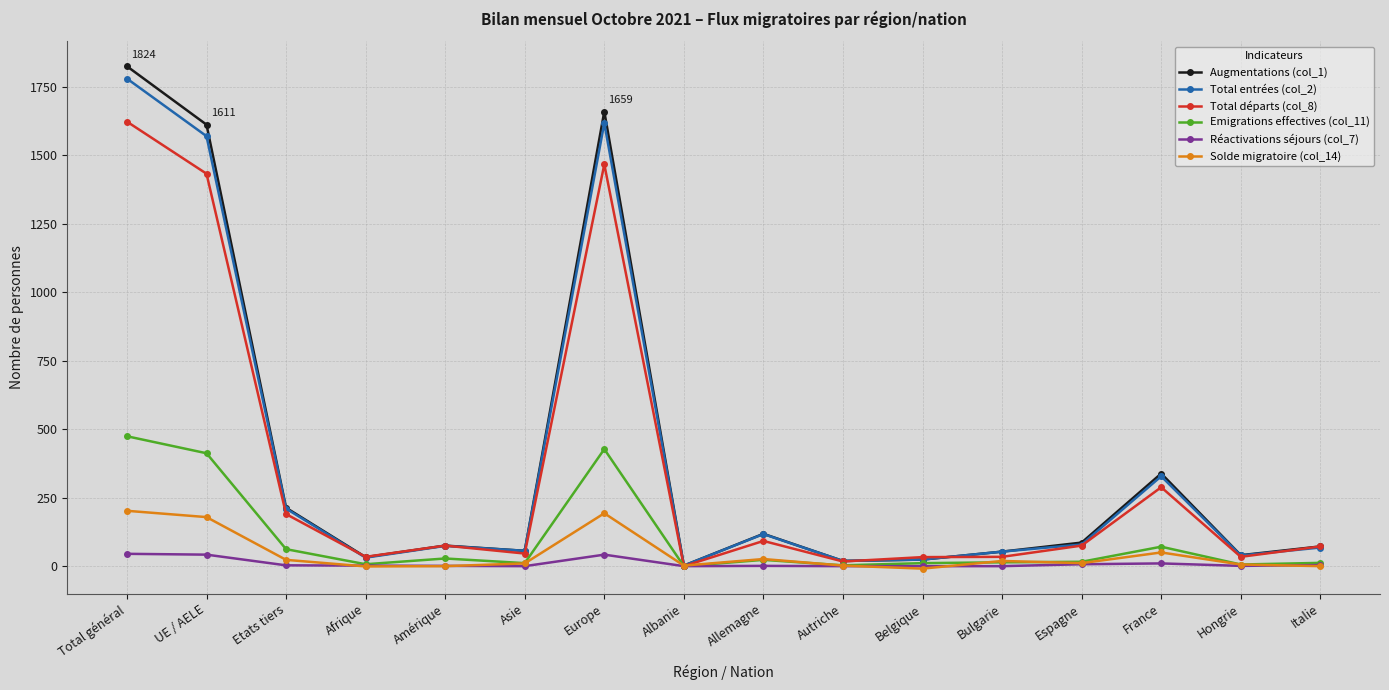

What is the greatest value displayed?

1824